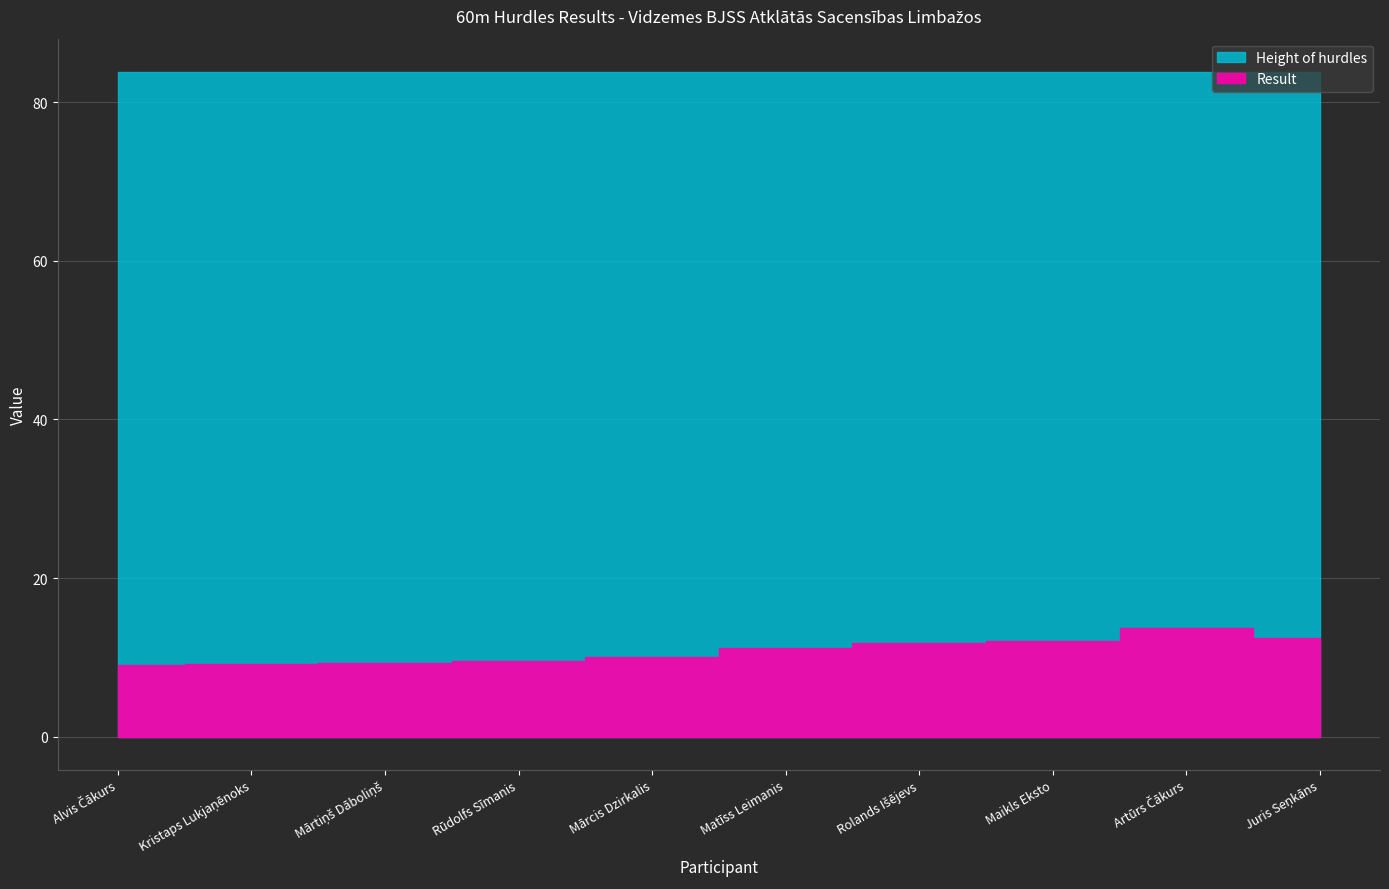

True or false: Height of hurdles and Result cross at least once.

False